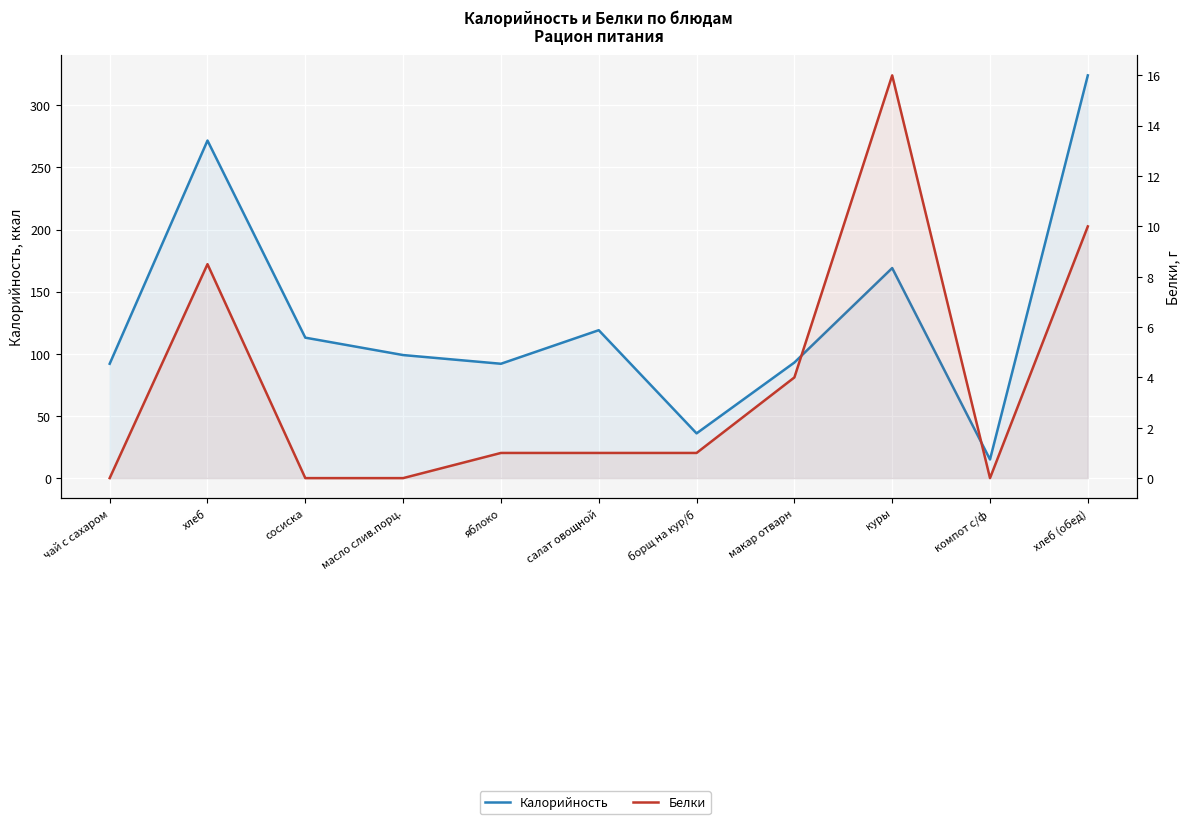

Is it true that Калорийность equals 106.3 at хлеб (обед)?

False